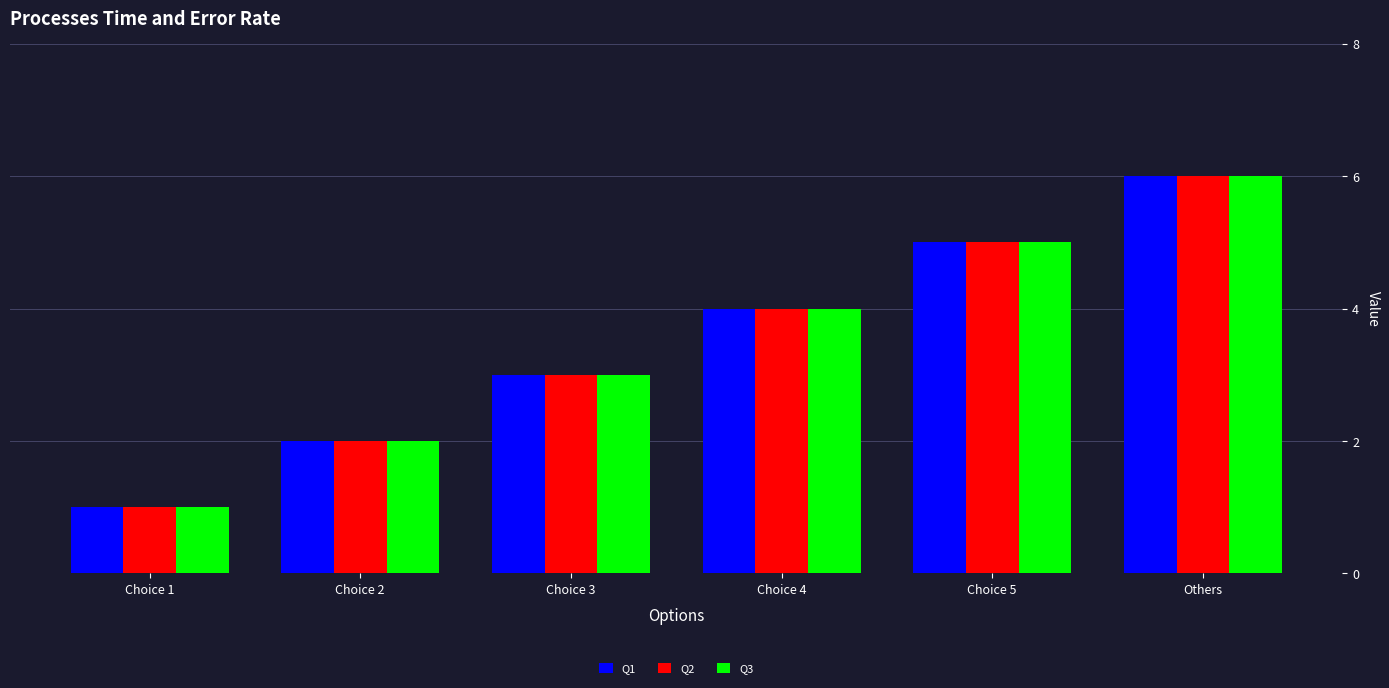

What position from the right is Choice 3?

4